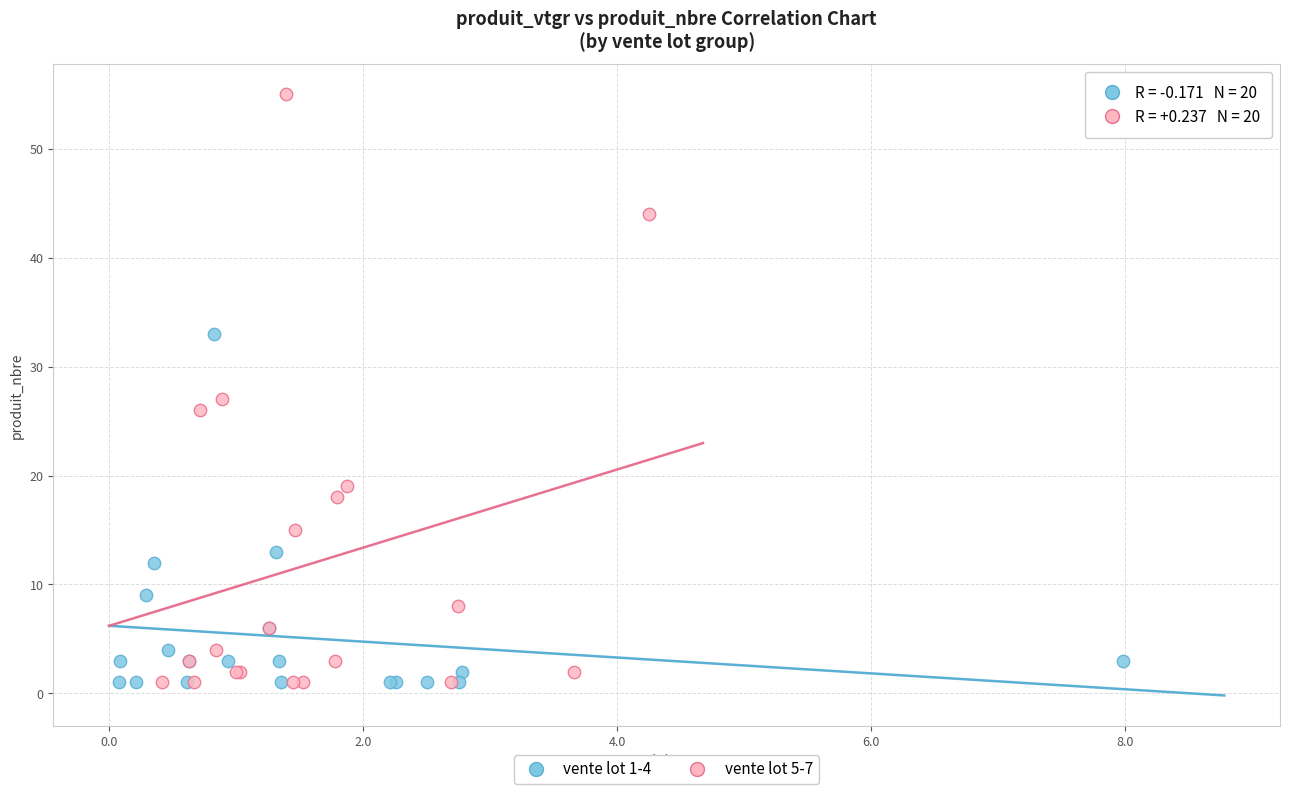

Which series reaches the maximum Y coordinate?

vente lot 5-7